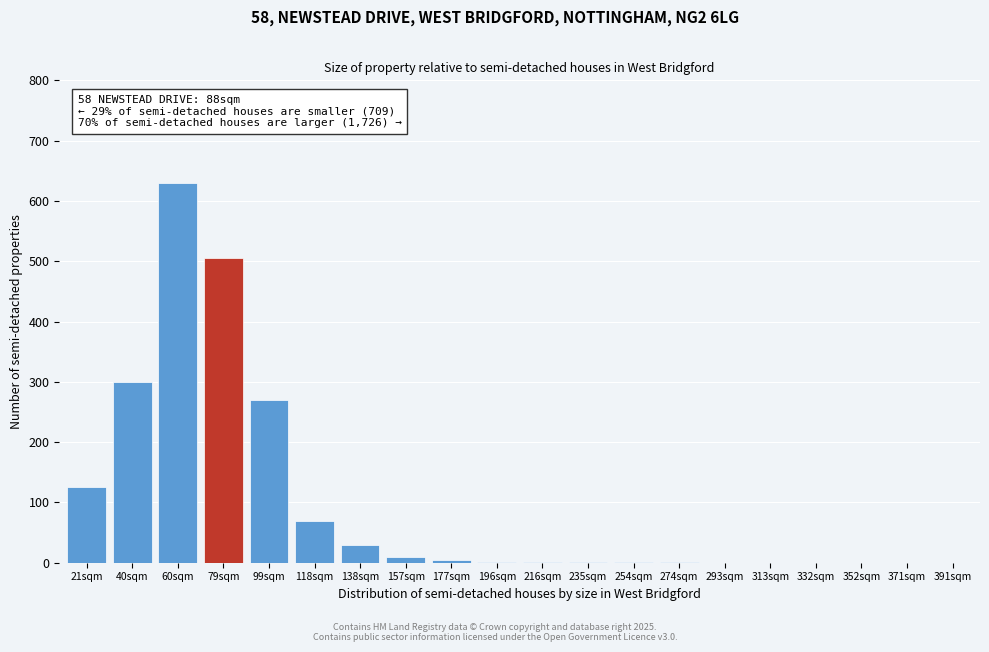

What is the ratio of the value at 21sqm to the value at 118sqm?

1.8